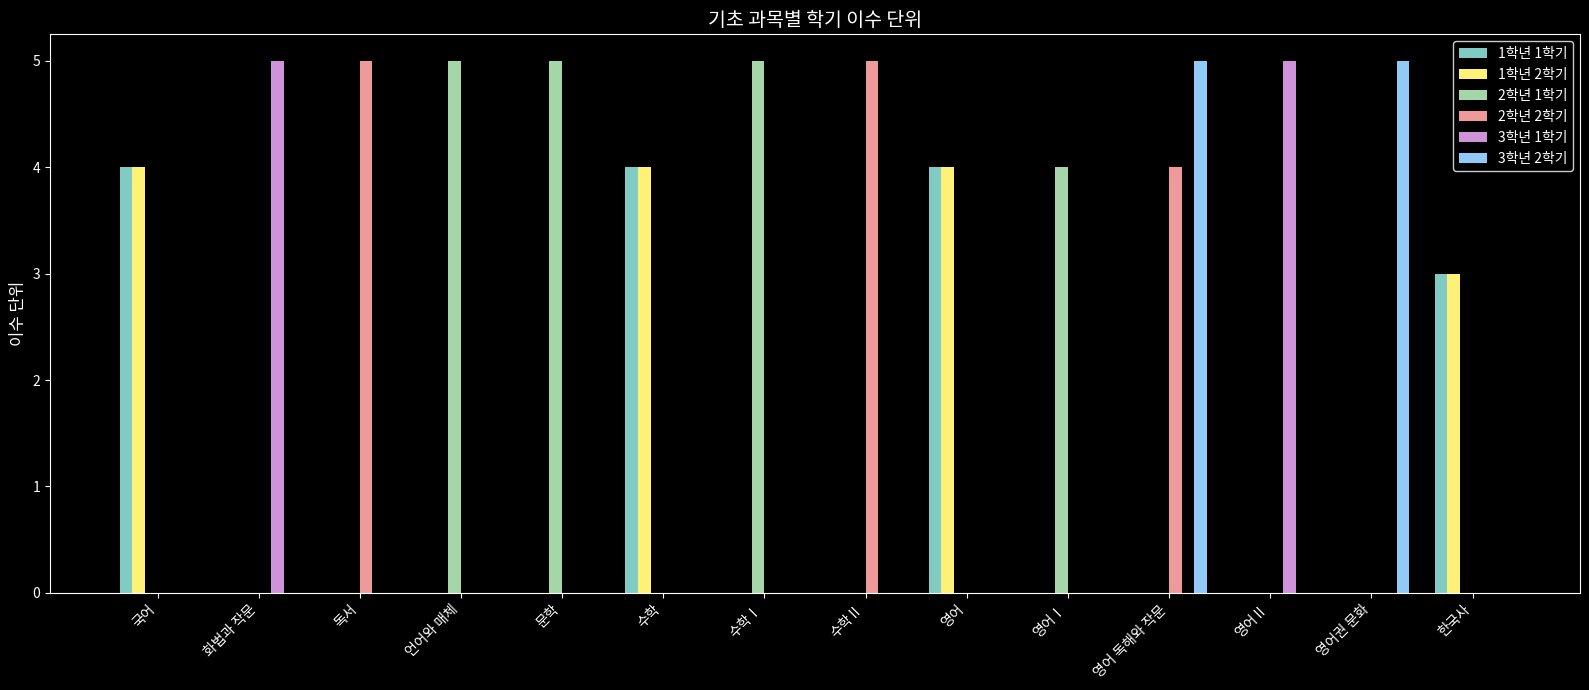

Are the bars grouped side by side (vs. stacked)?

Yes